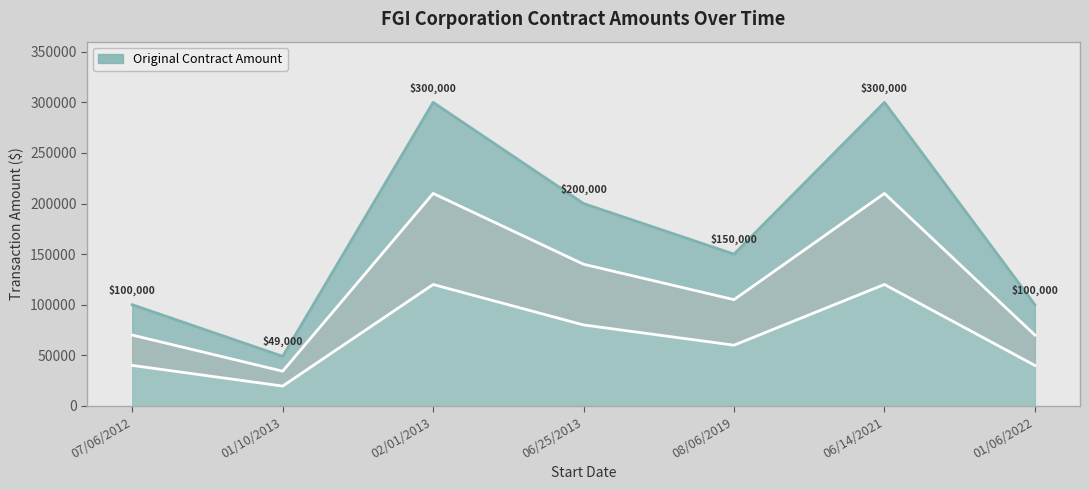

Between 01/06/2022 and 06/25/2013, which is larger?

06/25/2013